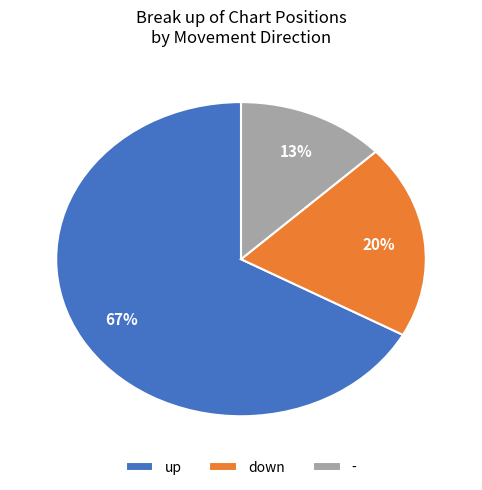

Which has a higher value, - or down?

down